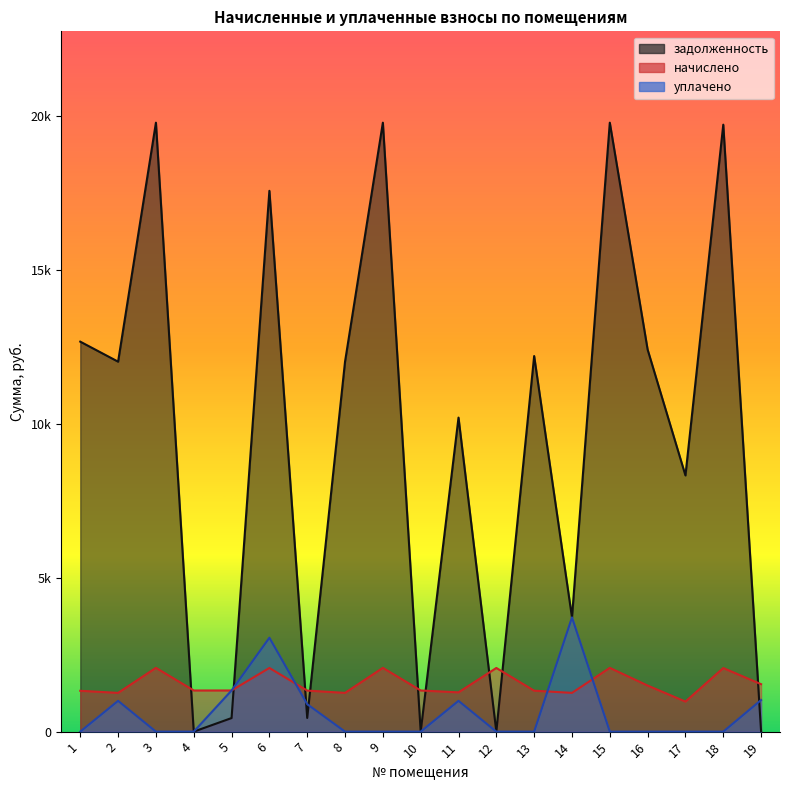

What is the sum of all начислено values?

29485.1